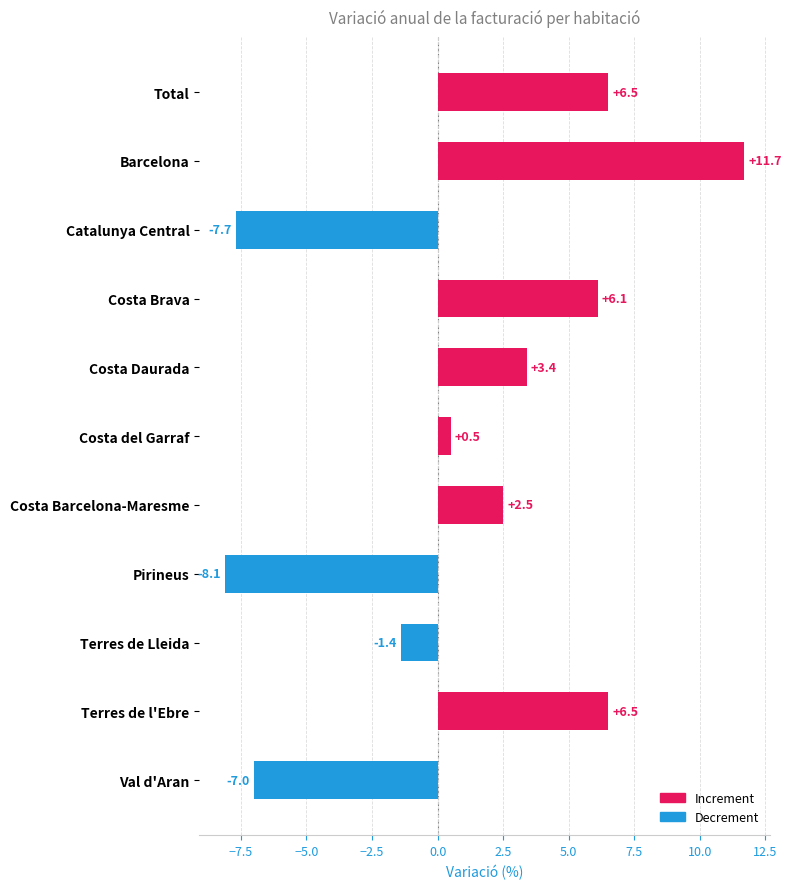

What is the difference between the maximum and minimum values?

19.8